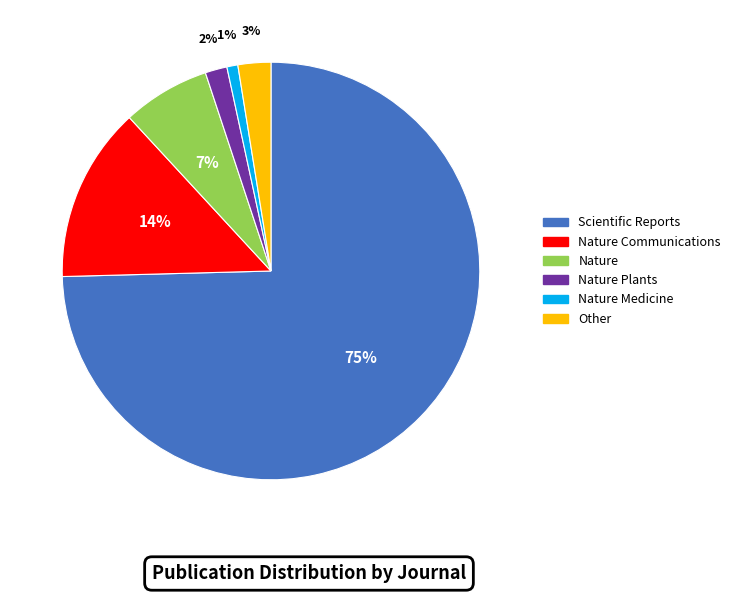

To the nearest percent, what is the average slice percentage?

17%